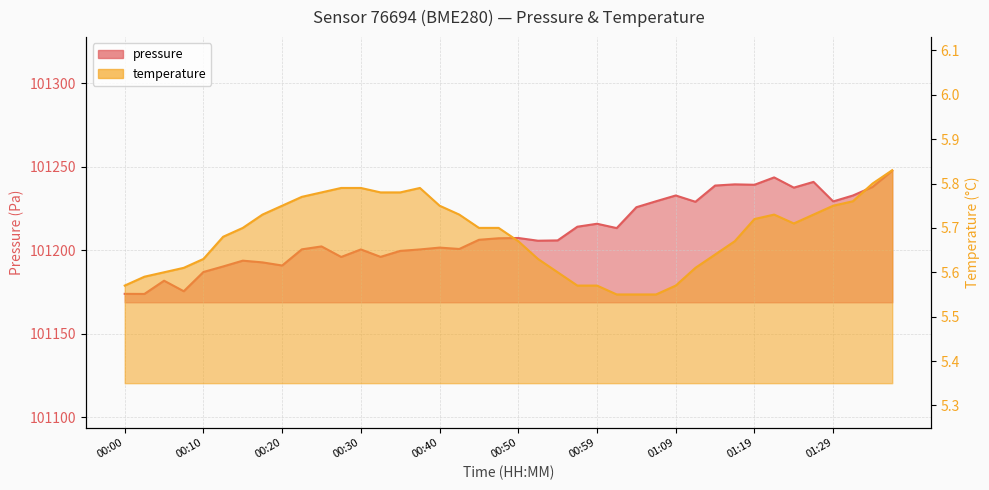

Rank the series at 00:20 from lowest to highest value.

temperature, pressure